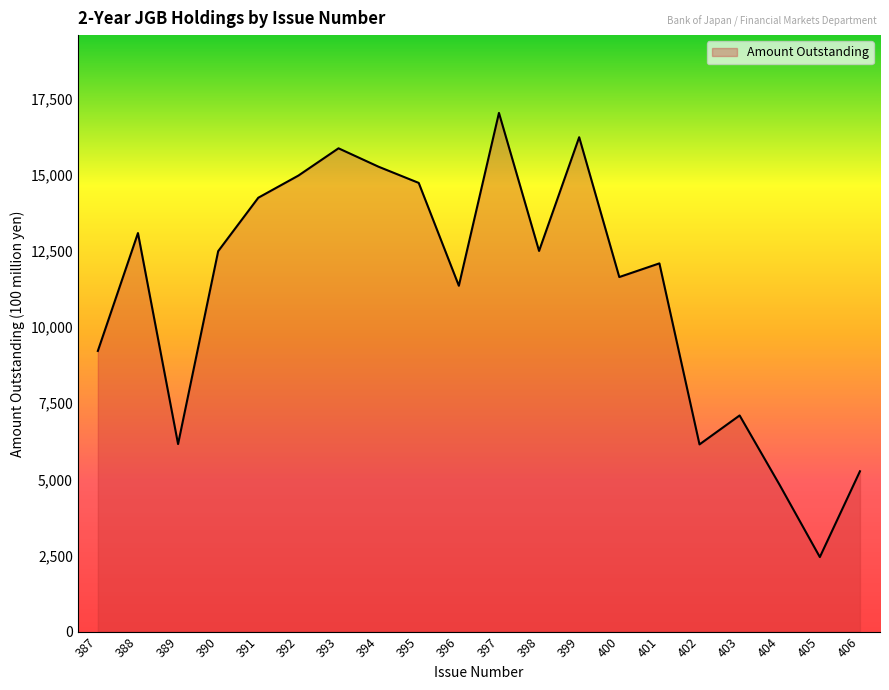

At which category does the chart reach its minimum across all series?

405